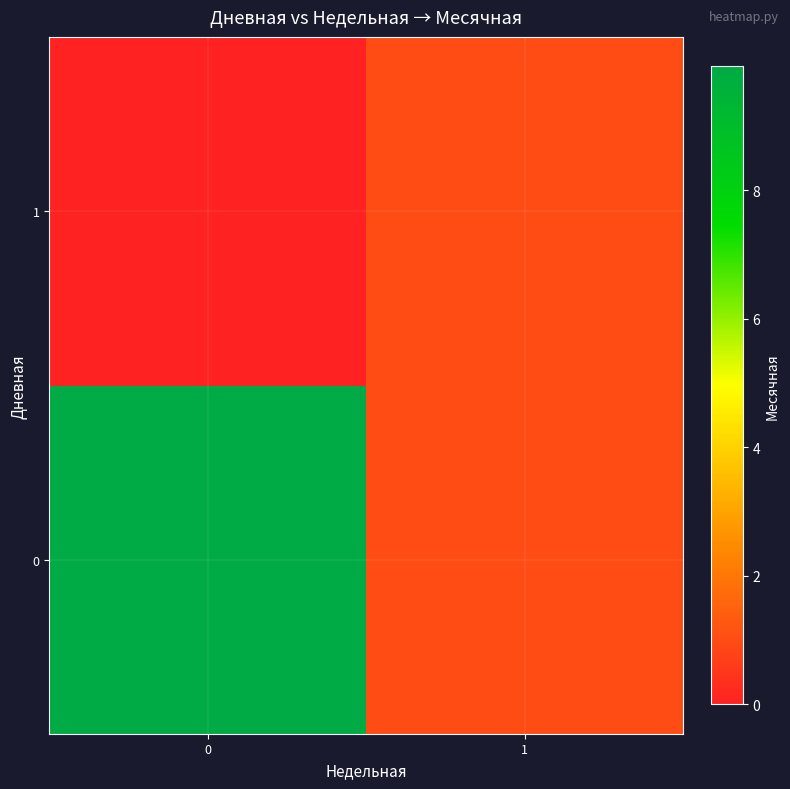

What is the maximum value shown in the chart?

9.9